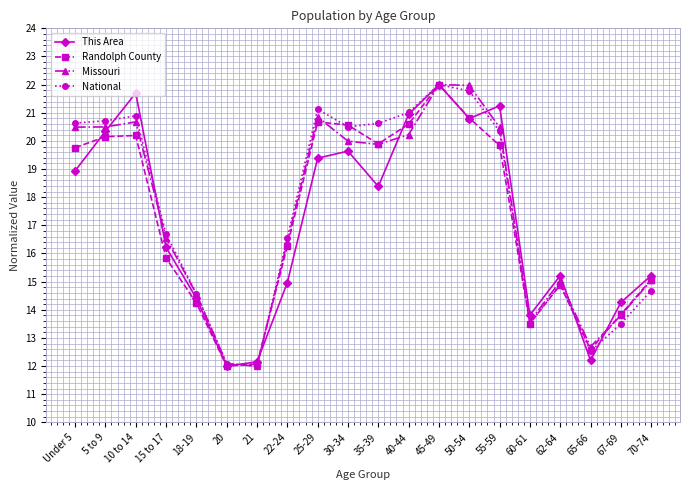

Which category has the highest value in the Randolph County series?

45-49